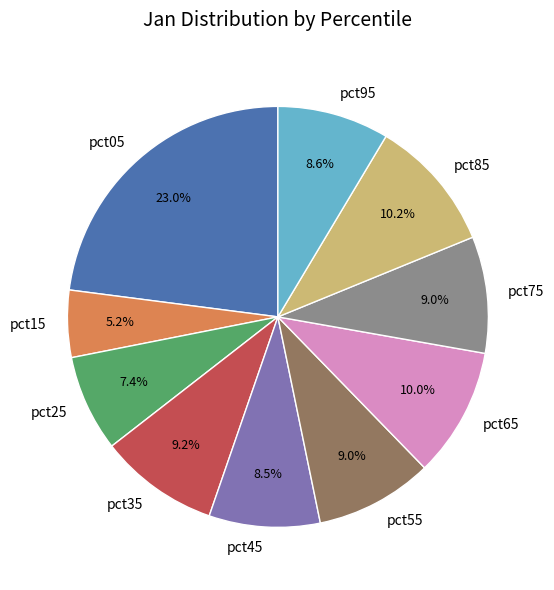

To the nearest percent, what percentage of the pie is pct35?

9%